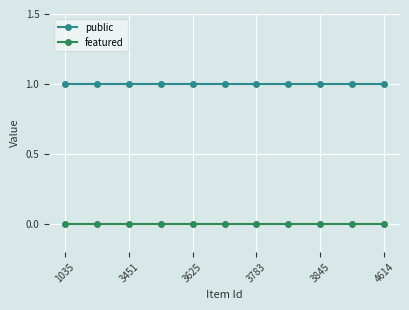

Which series has the largest total across all categories?

public